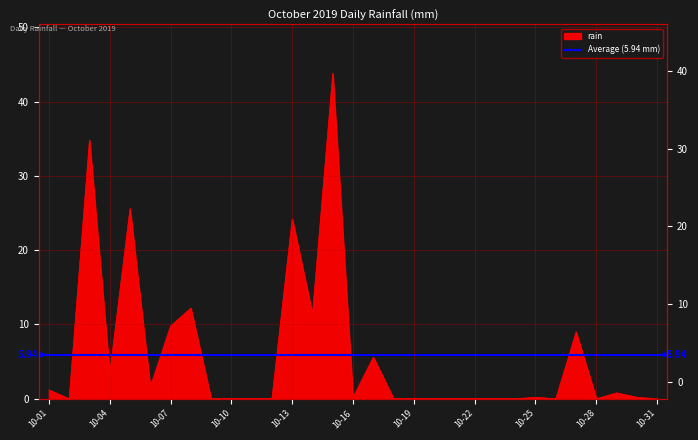

List the labels in order of value, largest first.

2019-10-15, 2019-10-03, 2019-10-05, 2019-10-13, 2019-10-08, 2019-10-14, 2019-10-07, 2019-10-27, 2019-10-17, 2019-10-04, 2019-10-06, 2019-10-01, 2019-10-29, 2019-10-16, 2019-10-25, 2019-10-30, 2019-10-02, 2019-10-09, 2019-10-10, 2019-10-11, 2019-10-12, 2019-10-18, 2019-10-19, 2019-10-20, 2019-10-21, 2019-10-22, 2019-10-23, 2019-10-24, 2019-10-26, 2019-10-28, 2019-10-31